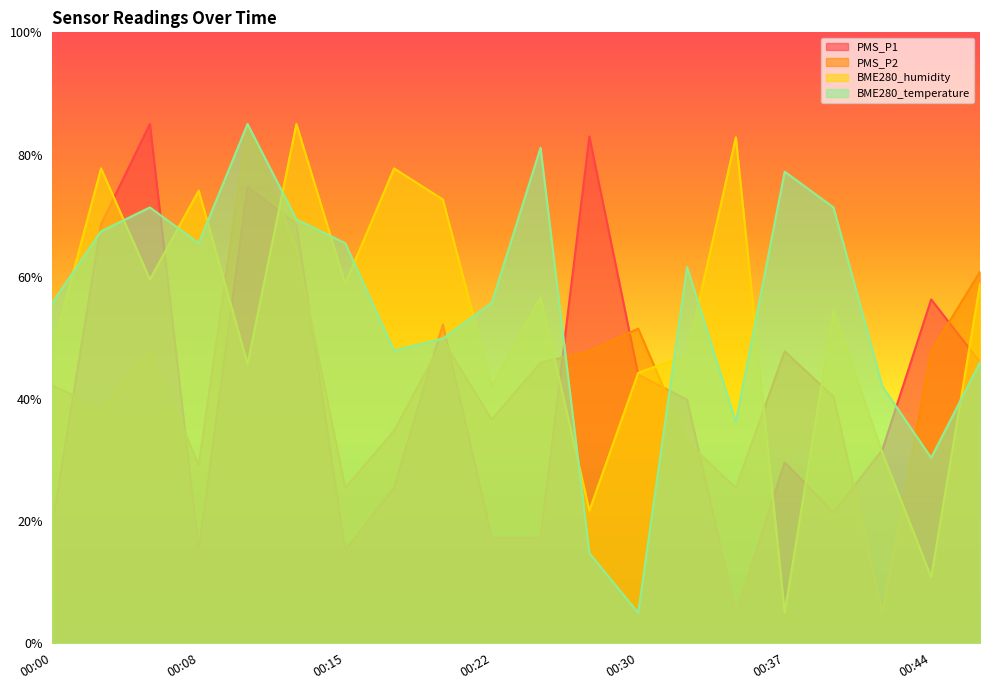

What is the maximum value shown in the chart?

85.0